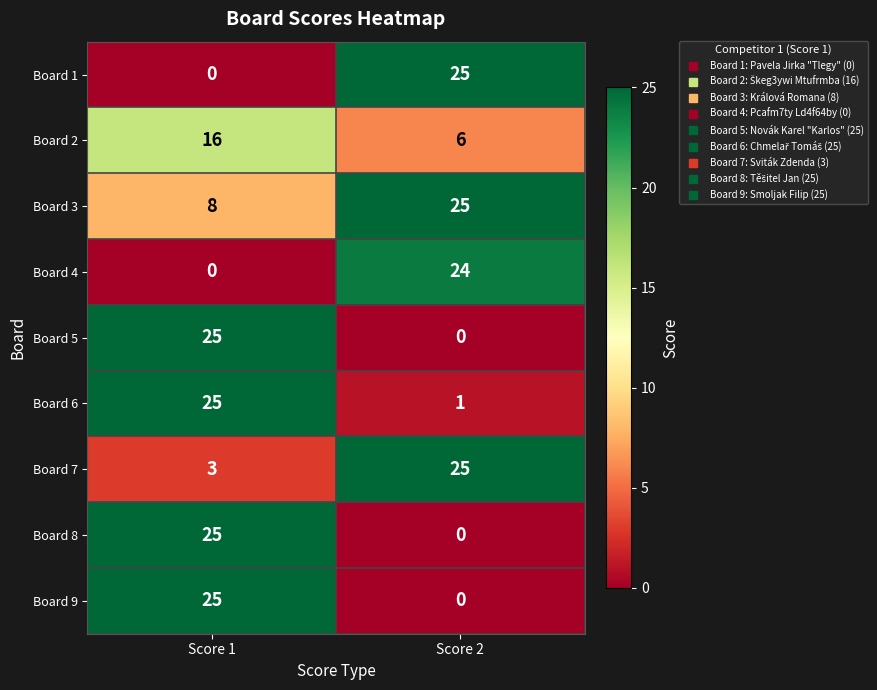

What is the spread (max minus min) of values at Score 1?

25